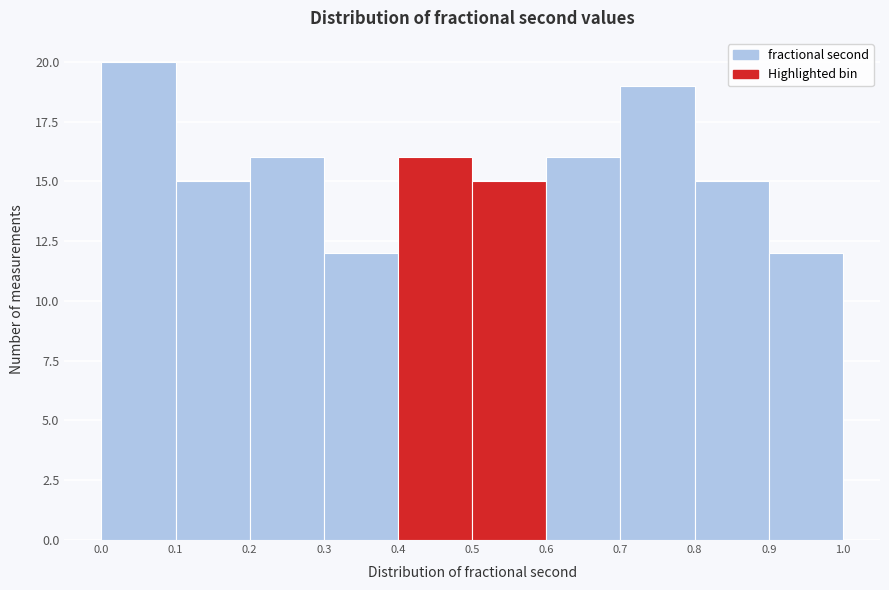

How tall is the bar that spans 0.7 to 0.8 on the x-axis? The values are not printed on the chart, so give them approximately, as read against the axis.

19